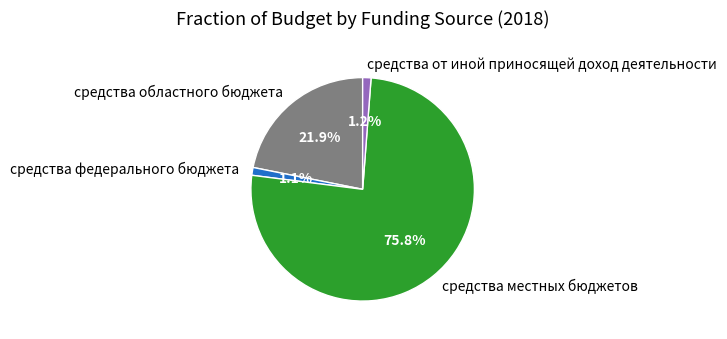

To the nearest percent, what is the difference between the largest and smallest slice percentages?

75%